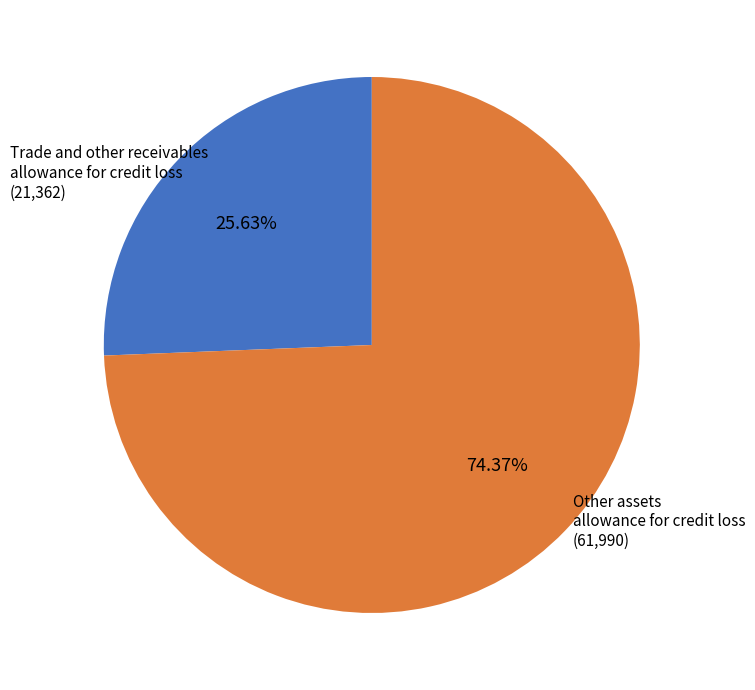

How many slices are in this pie chart?

2